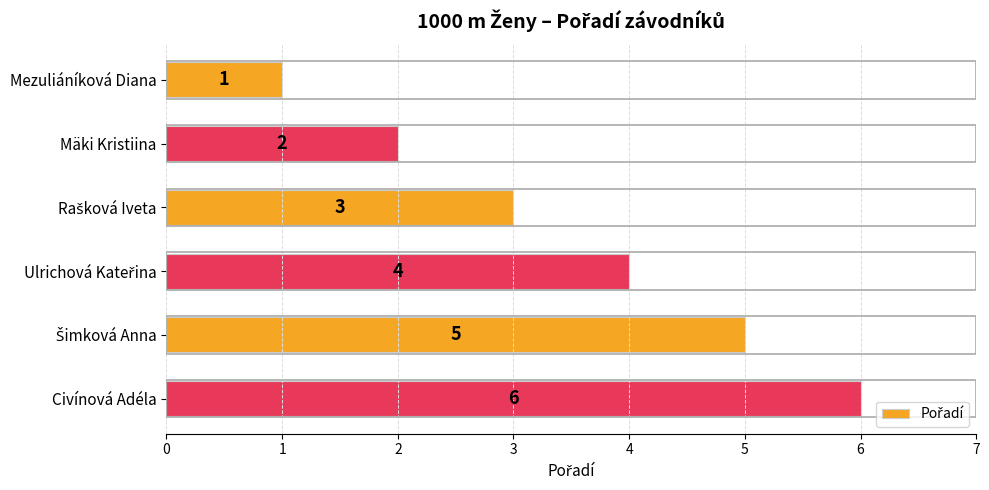

How many values are between 2 and 5?

4